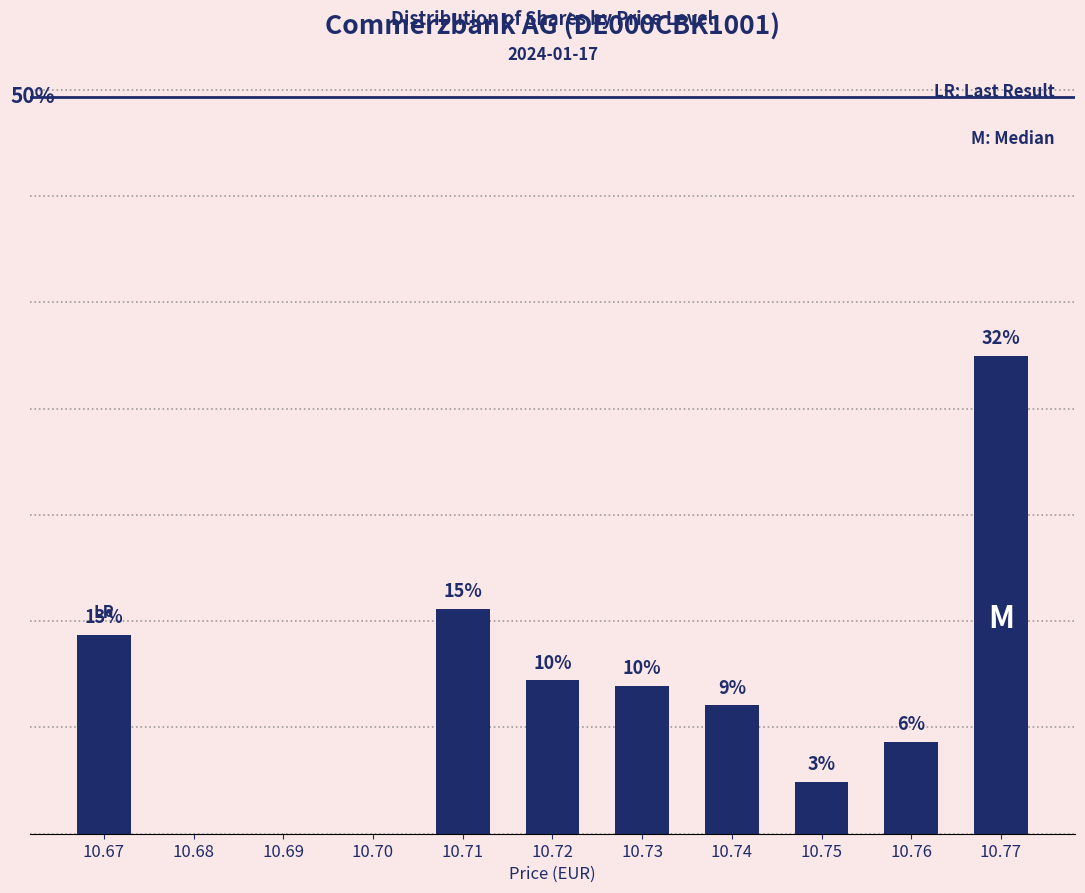

List the labels in order of value, largest first.

10.77, 10.71, 10.67, 10.72, 10.73, 10.74, 10.76, 10.75, 10.68, 10.69, 10.70